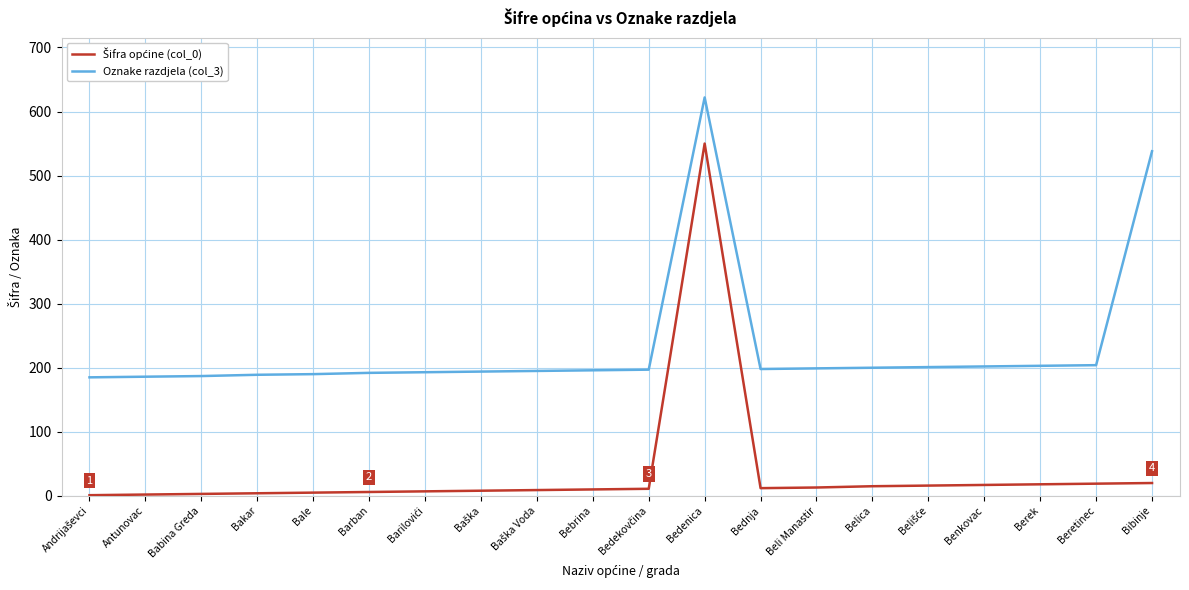

What is the total value across all series at Belica?

215